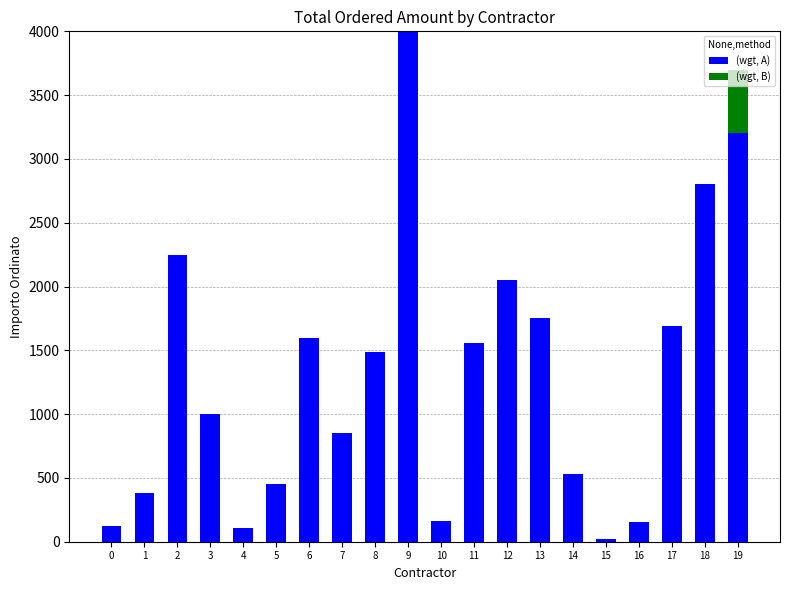

What is the total value across all series at 9?

4000.0